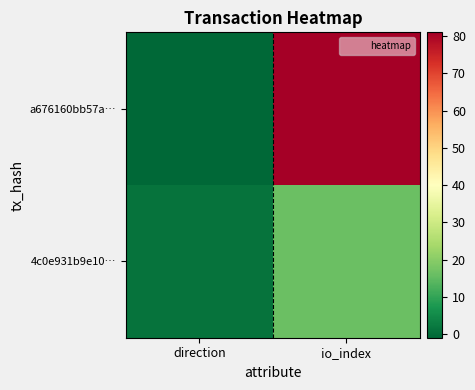

What is the maximum value shown in the chart?

81